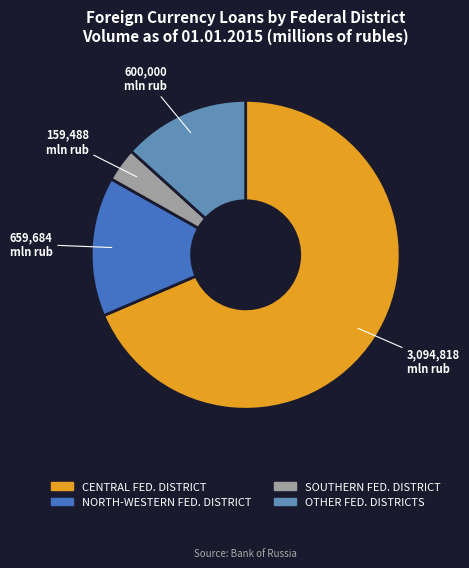

Is there any slice that represents more than half of the pie?

Yes